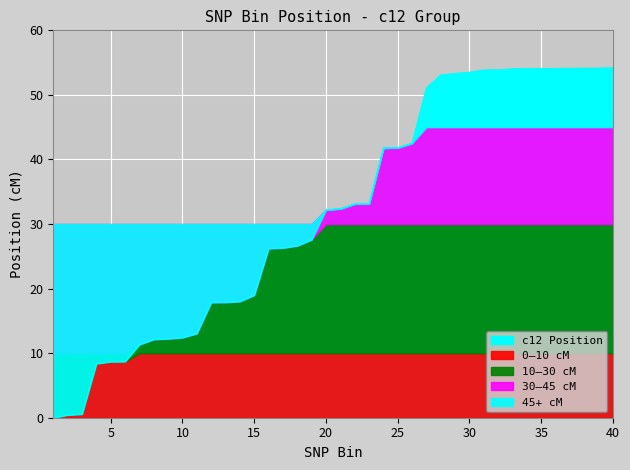

What is the maximum value for c12 Position?

54.2